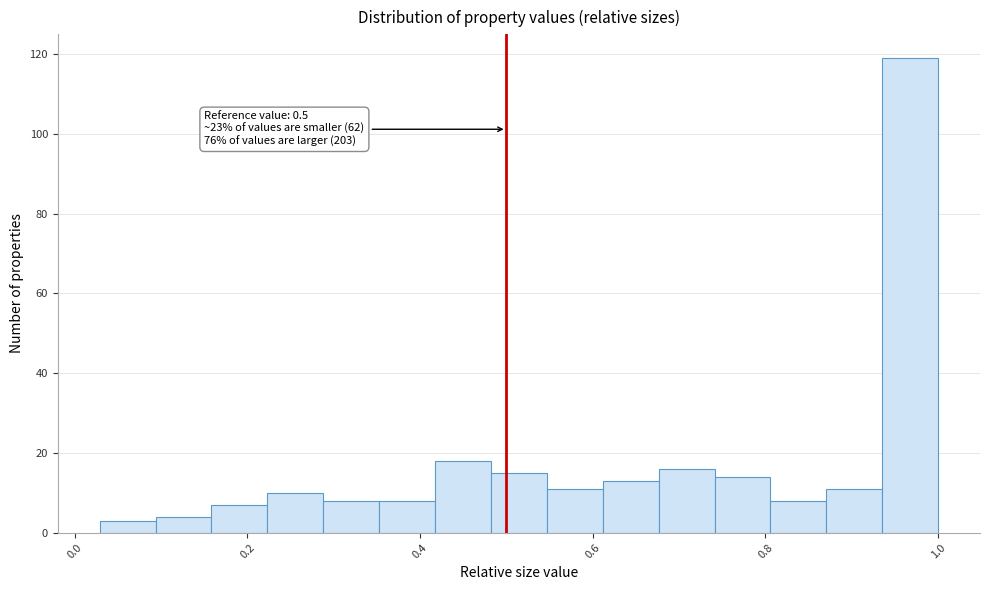

Around what value on the x-axis is the tallest bar? Give the approximate position of its centre, as read against the axis.

0.96